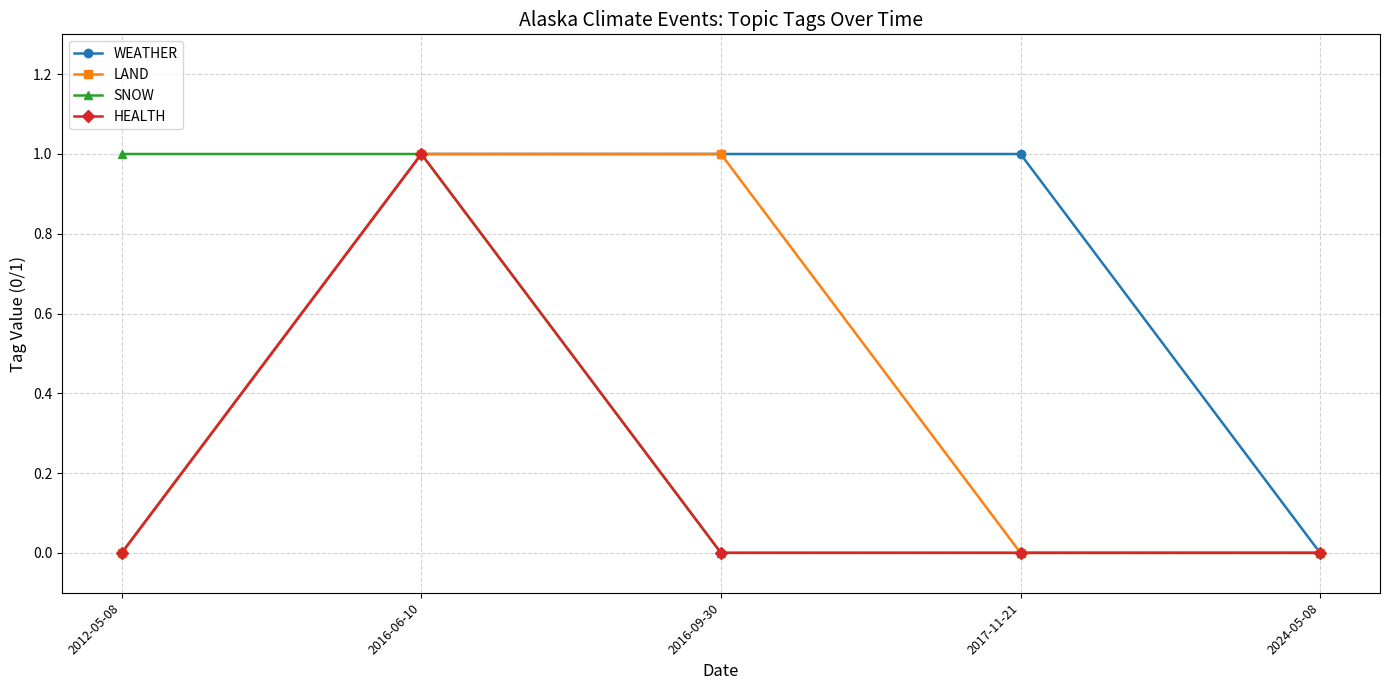

What position from the right is 2017-11-21?

2